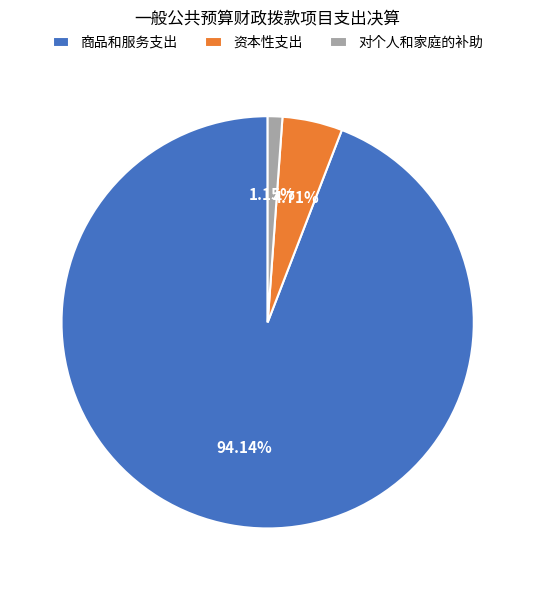

What is the smallest slice in the pie chart?

对个人和家庭的补助